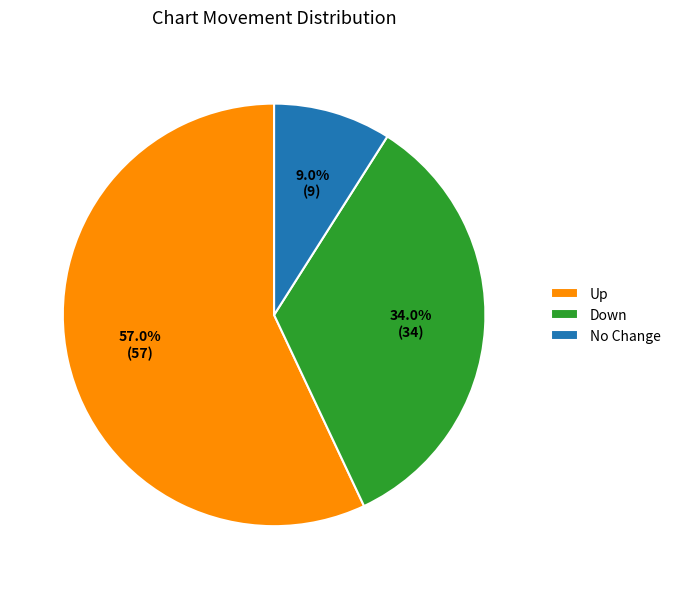

Rank the categories by value from highest to lowest.

Up, Down, No Change